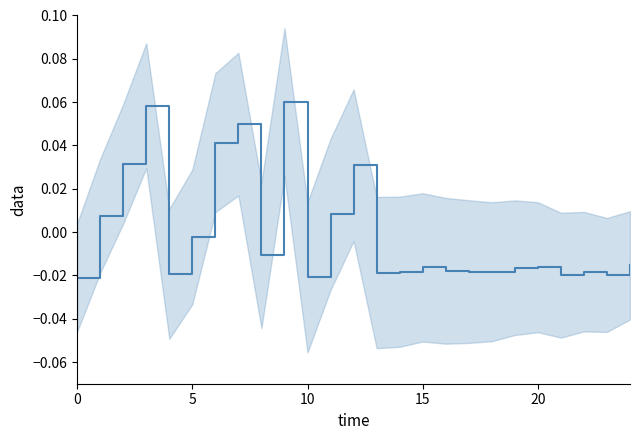

Reading right to left, transcribe all the data shown in this chart.

-0.0	-0.0	-0.0	-0.0	-0.0	-0.0	-0.0	-0.0	-0.0	-0.0	-0.0	-0.0	0.0	0.0	-0.0	0.1	-0.0	0.0	0.0	-0.0	-0.0	0.1	0.0	0.0	-0.0